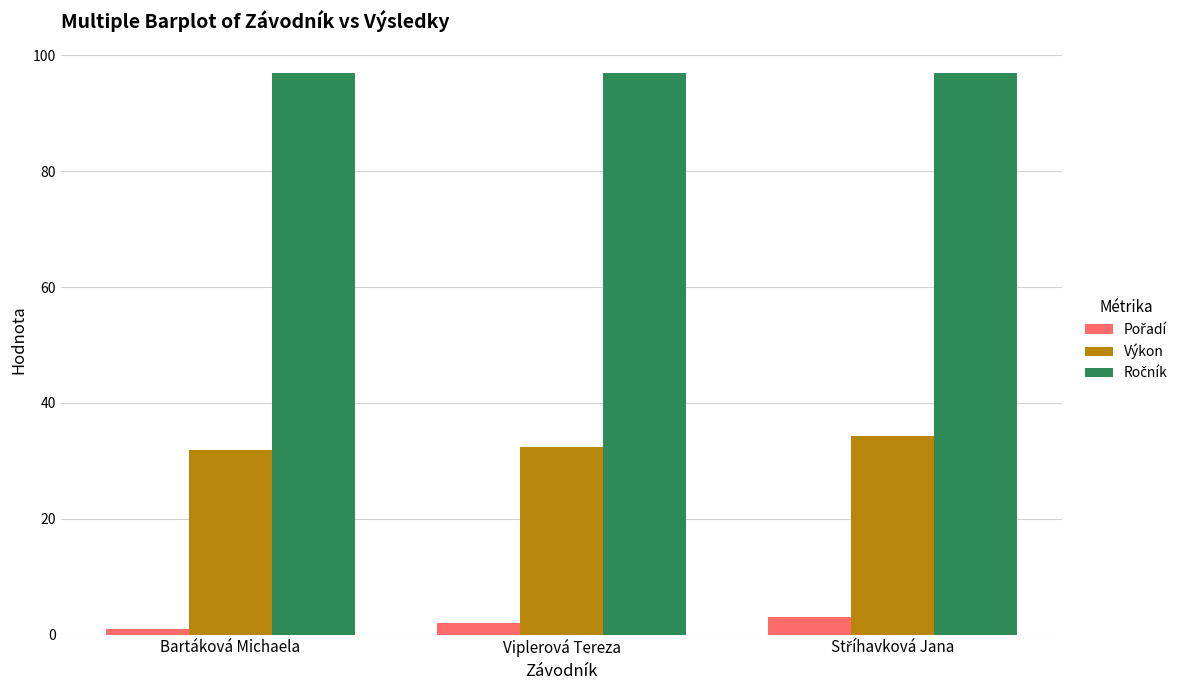

At how many categories does at least one series exceed 16?

3